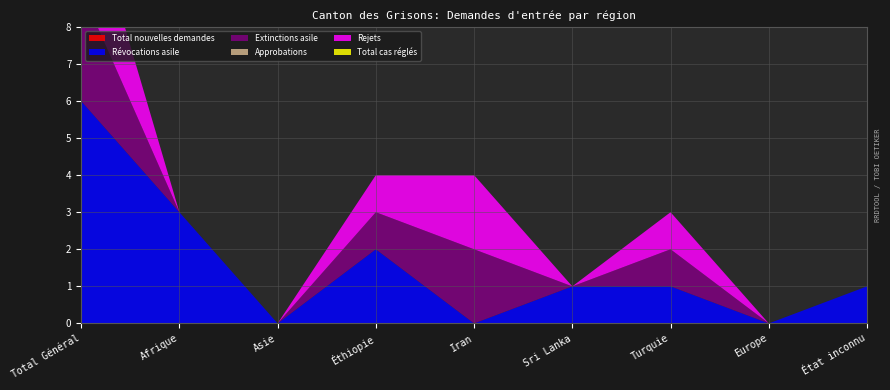

Reading left to right, extract all data points from this chart.

Total nouvelles demandes: 0	0	0	0	0	0	0	0	0
Révocations asile: 6	3	0	2	0	1	1	0	1
Extinctions asile: 3	0	0	1	2	0	1	0	0
Approbations: 0	0	0	0	0	0	0	0	0
Rejets: 3	0	0	1	2	0	1	0	0
Total cas réglés: 0	0	0	0	0	0	0	0	0